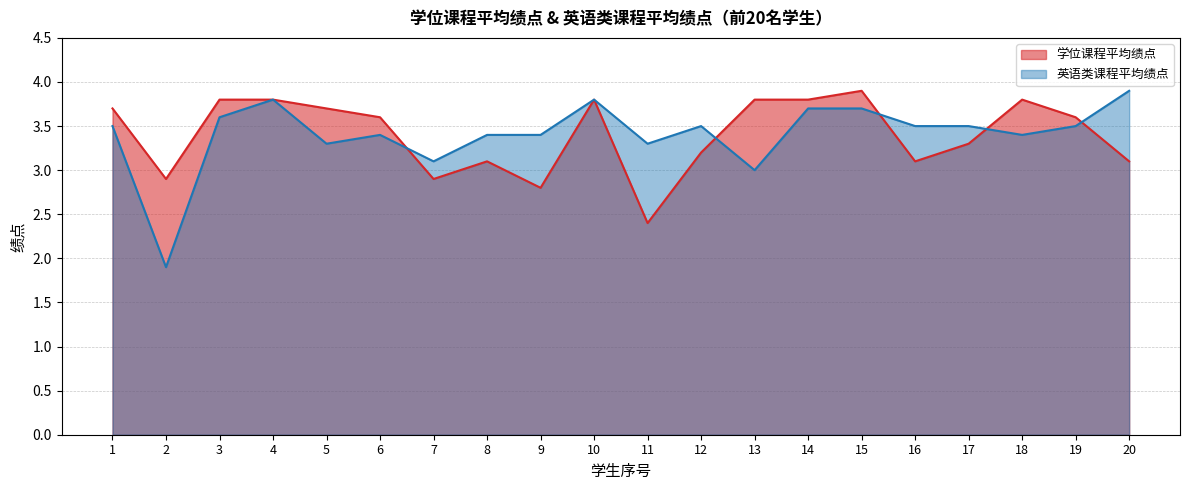

What is the difference between the highest and lowest values at 15?

0.2